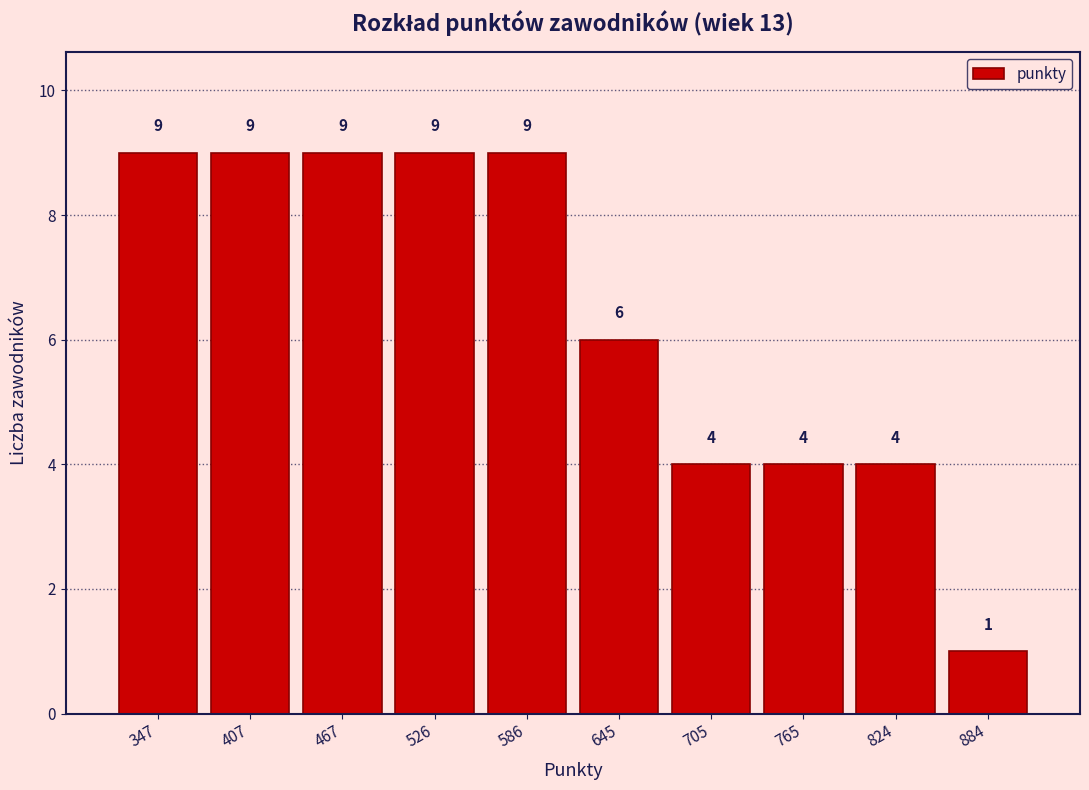

Reading left to right, list every bar in this chart as the range it spans on the x-axis followed by its height. The bar edges are not printed on the chart, so give them approximately, as read against the axis.

320 to 380: 9
380 to 440: 9
440 to 500: 9
500 to 560: 9
560 to 620: 9
620 to 680: 6
680 to 740: 4
740 to 790: 4
790 to 850: 4
850 to 910: 1